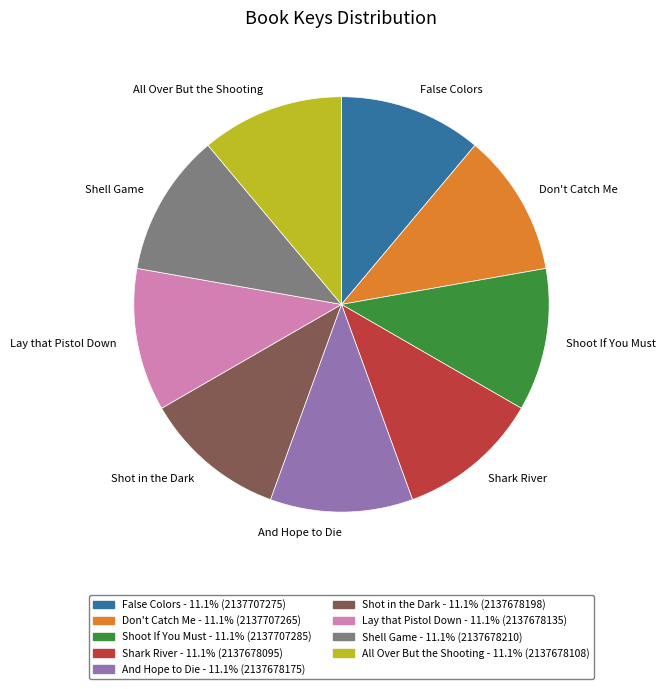

Is Don't Catch Me the majority of the pie?

No